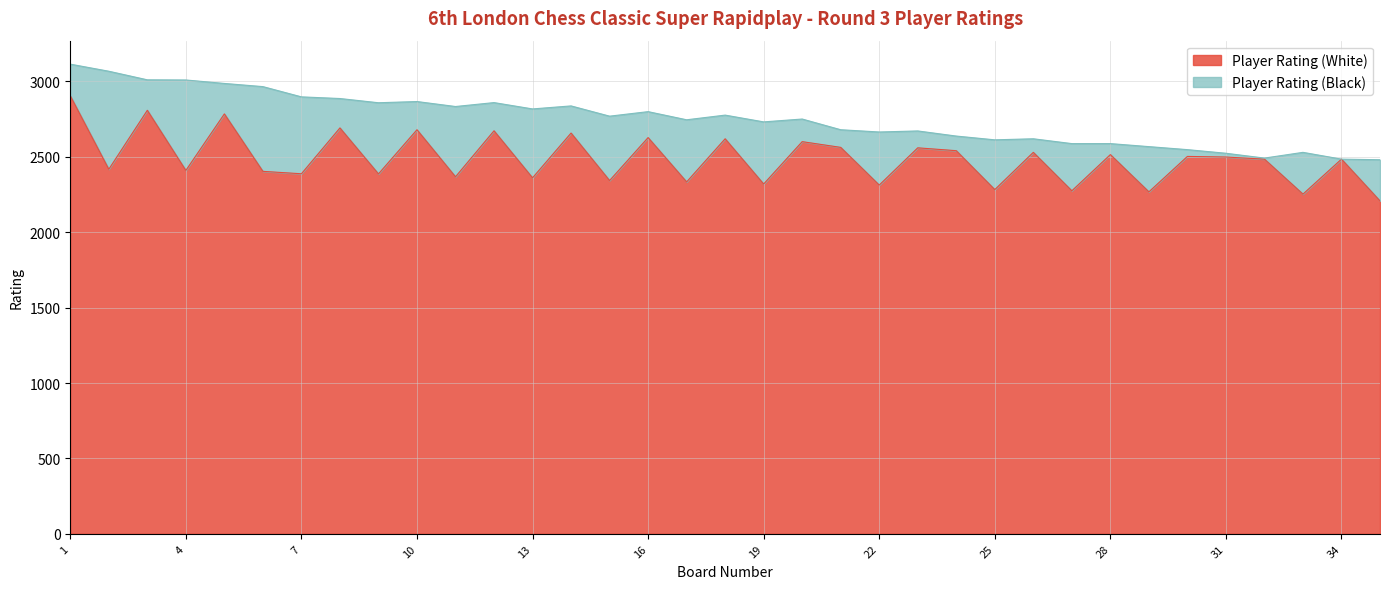

How many lines are shown in the chart?

2